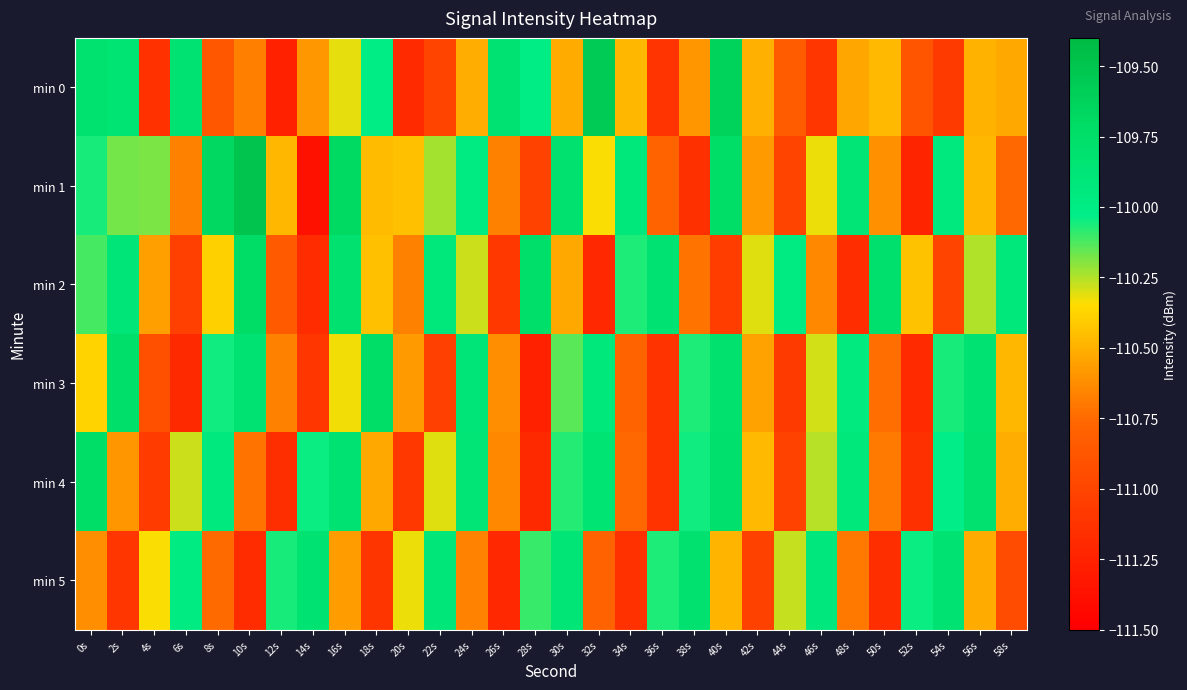

What is the greatest value displayed?

-109.5